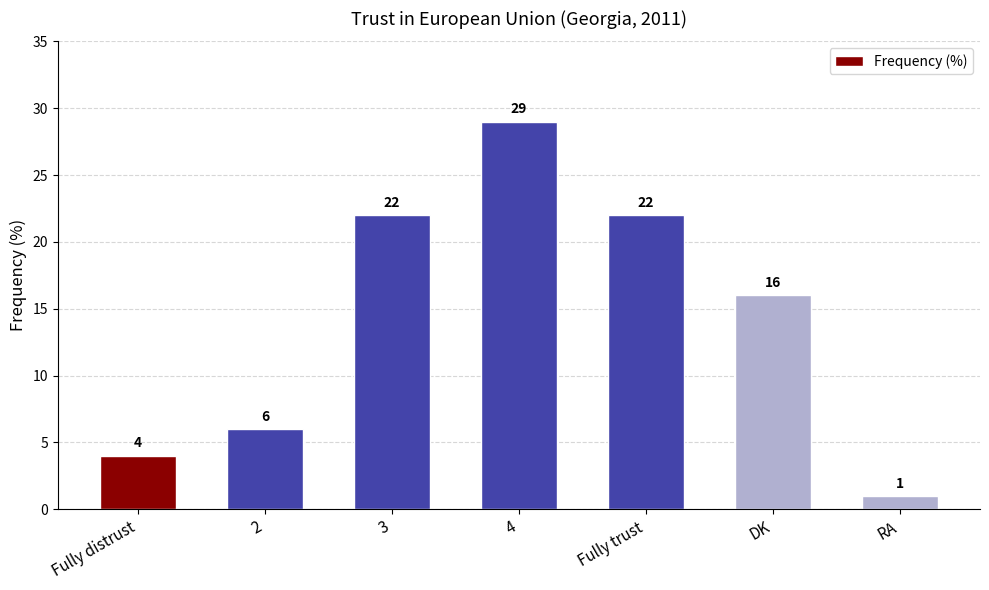

Does the chart contain any negative values?

No